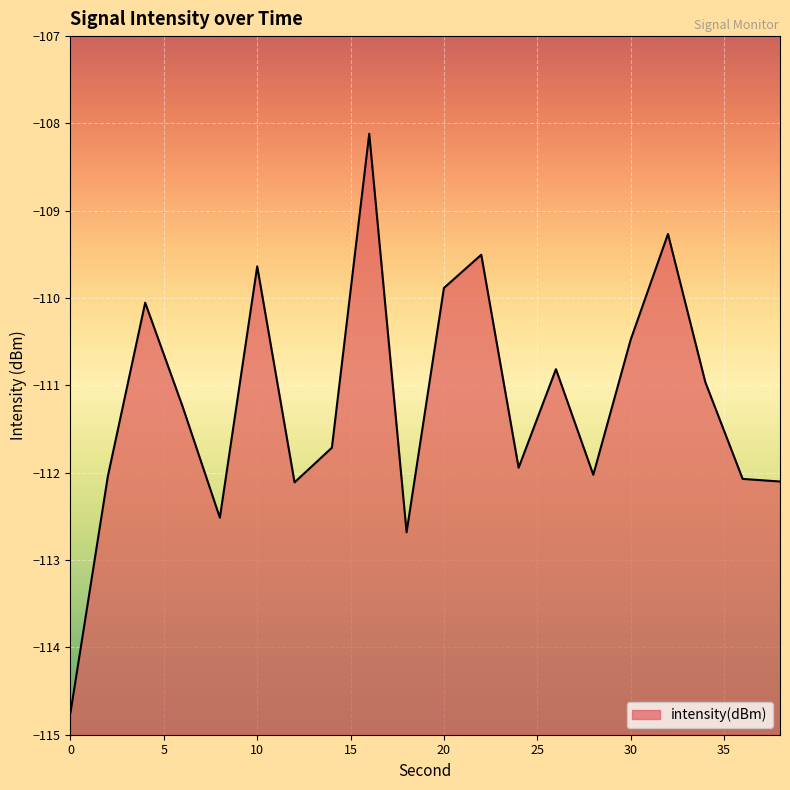

Does the chart display data point markers on the line(s)?

No